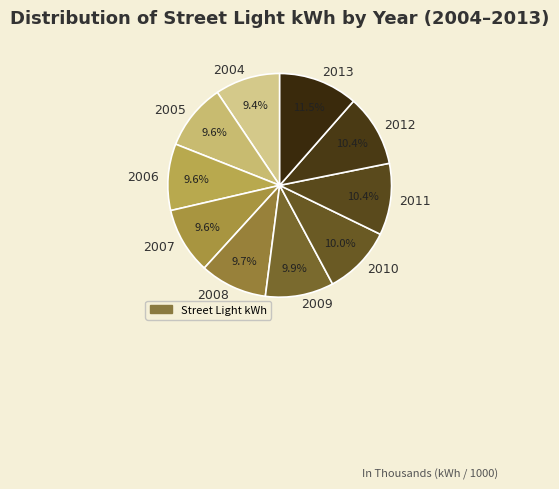

To the nearest percent, what percentage of the pie is 2008?

10%